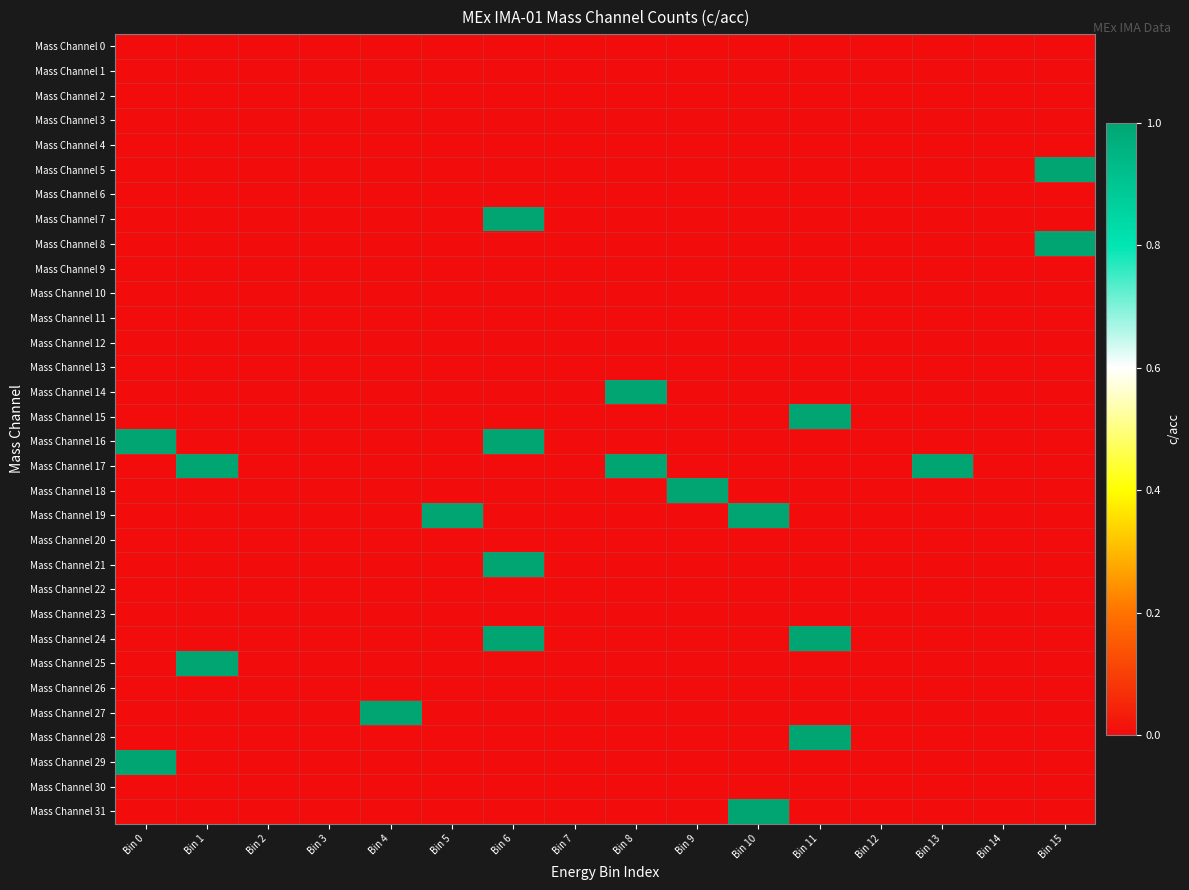

What is the total value across all series at Bin 4?

1